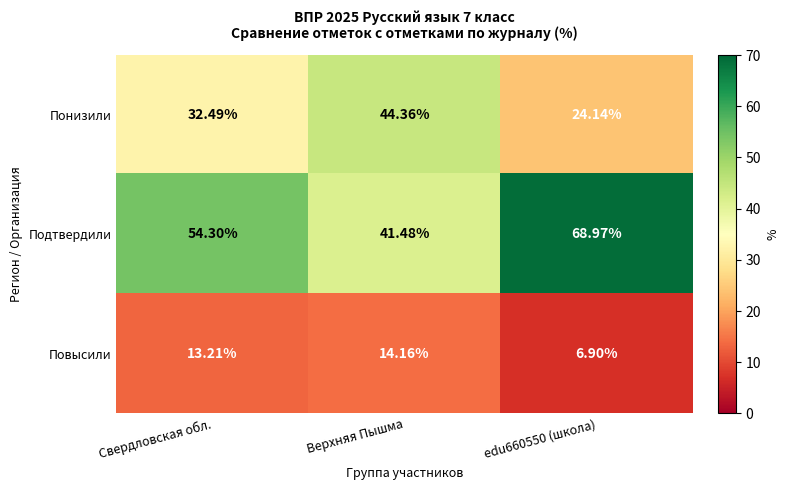

At which label is Подтвердили closest to 55?

Свердловская обл.